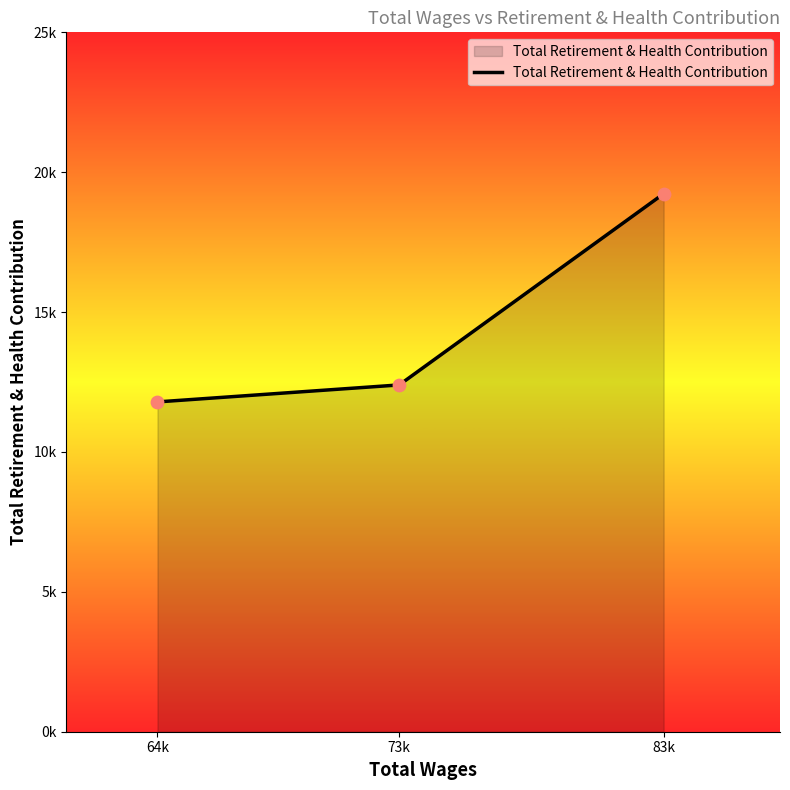

Which has a higher value, 83k or 73k?

83k